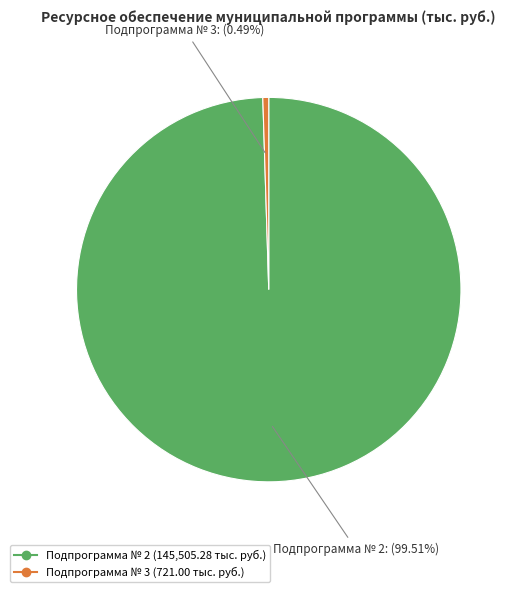

Does any single category account for the majority?

Yes